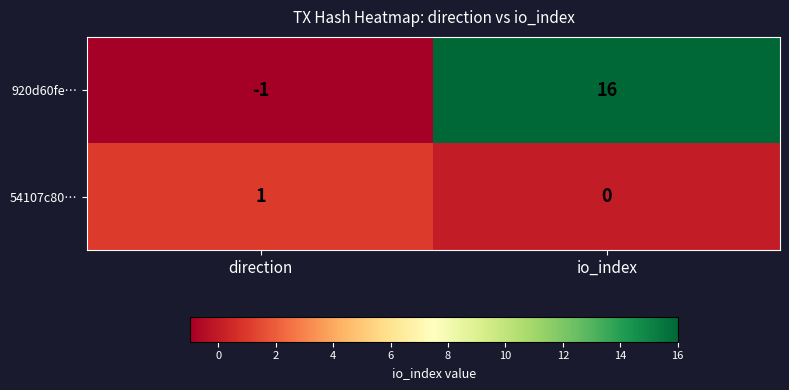

The value of 920d60fe… at io_index is 16. True or false?

True